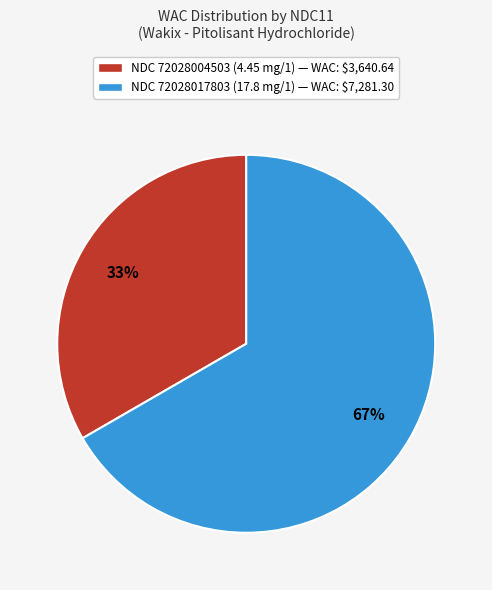

To the nearest percent, what is the average slice percentage?

50%